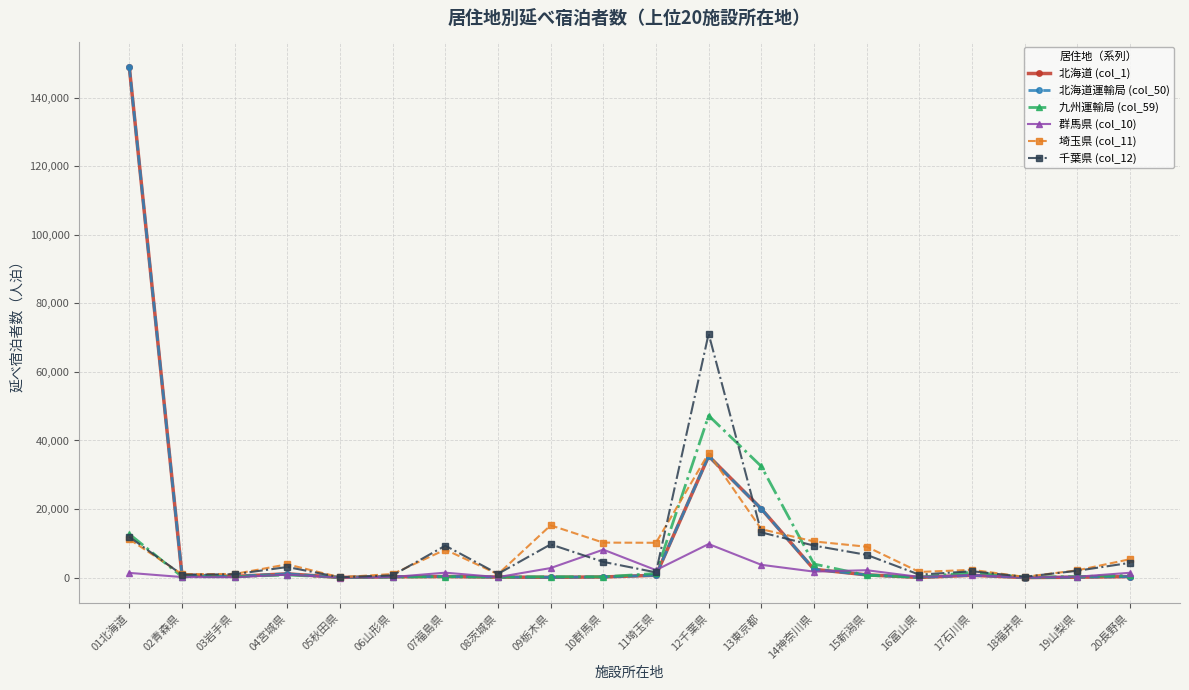

Does the chart display data point markers on the line(s)?

Yes